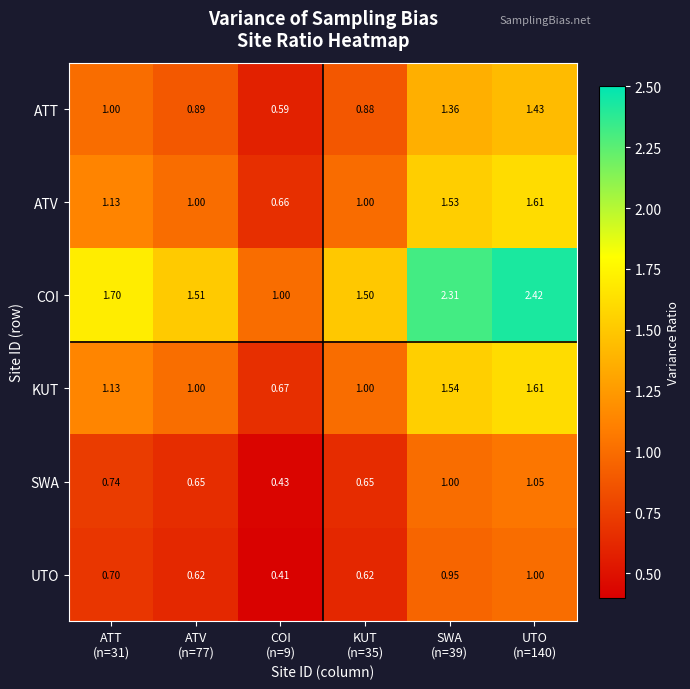

How many values in the COI series exceed 1?

5